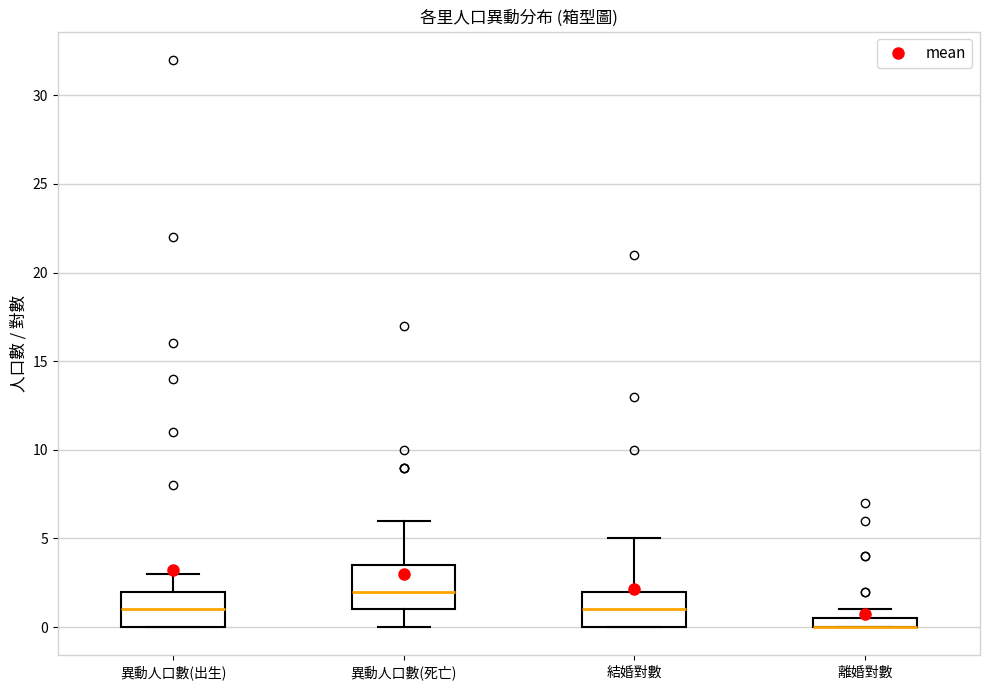

Comparing the boxes themselves (not the whiskers), which one is the tallest?

異動人口數(死亡)